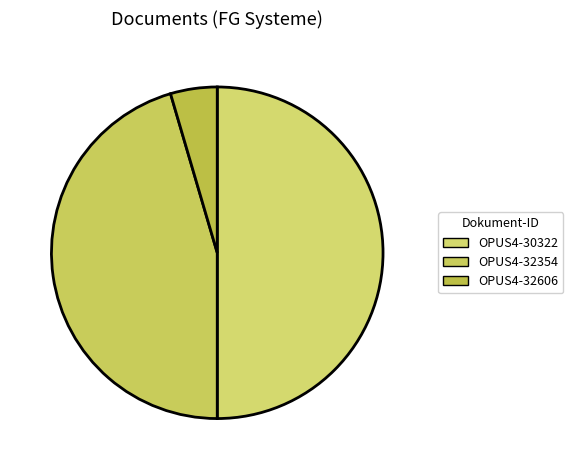

How many segments does this pie chart have?

3